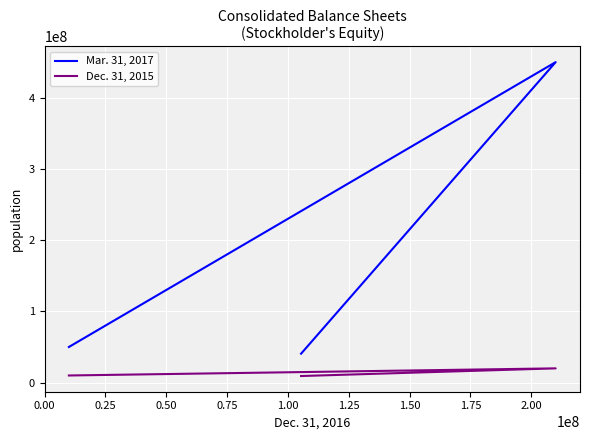

How many interior local peaks does the Mar. 31, 2017 series have?

1